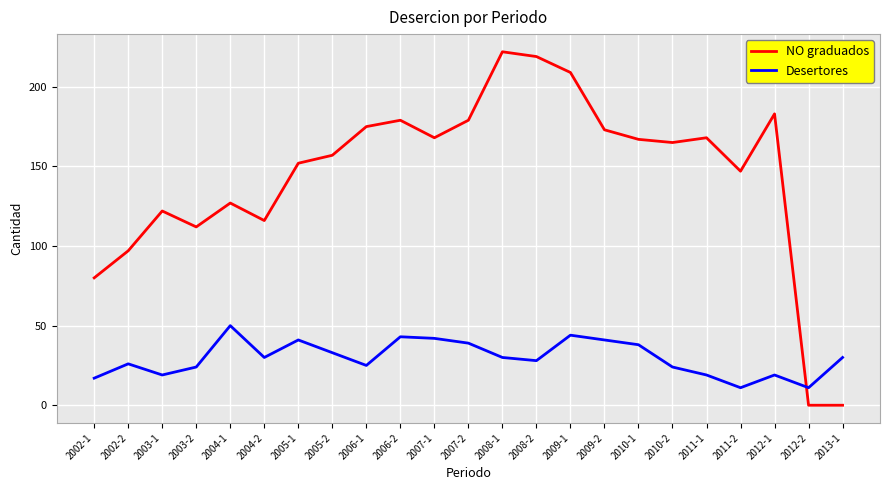

List the series in order of their overall mean, lowest first.

Desertores, NO graduados